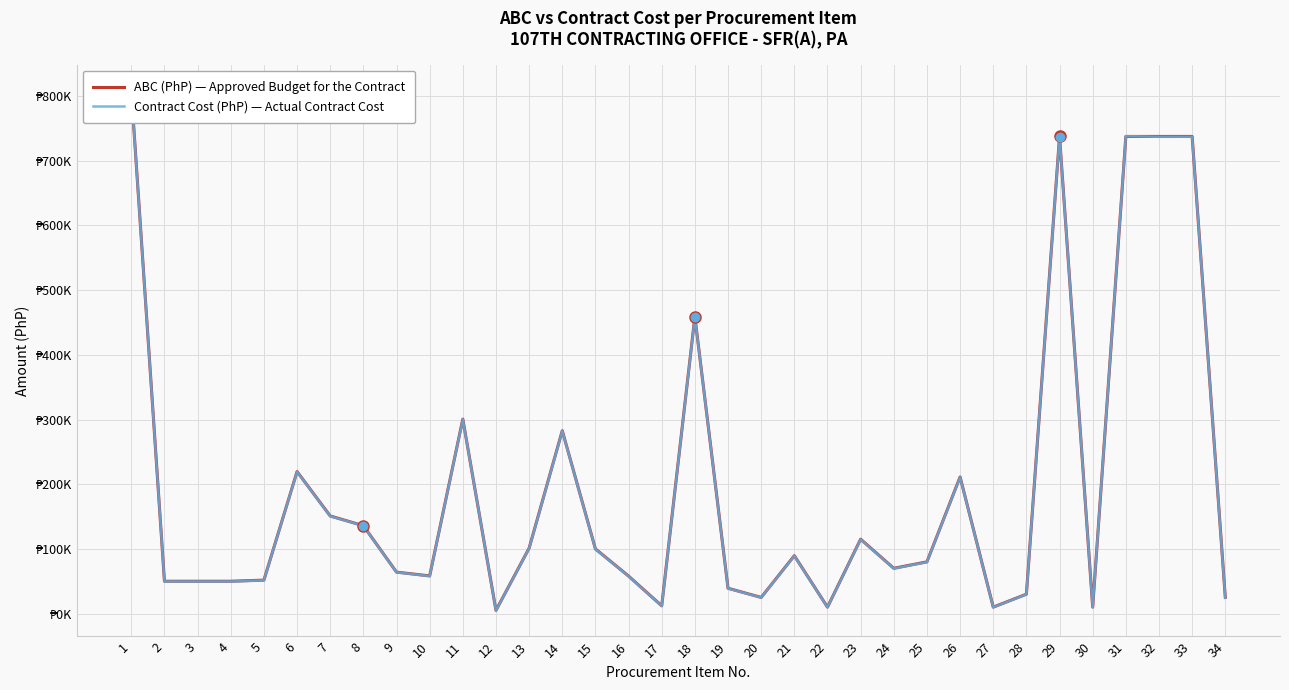

Between 24 and 32, which is larger?

32